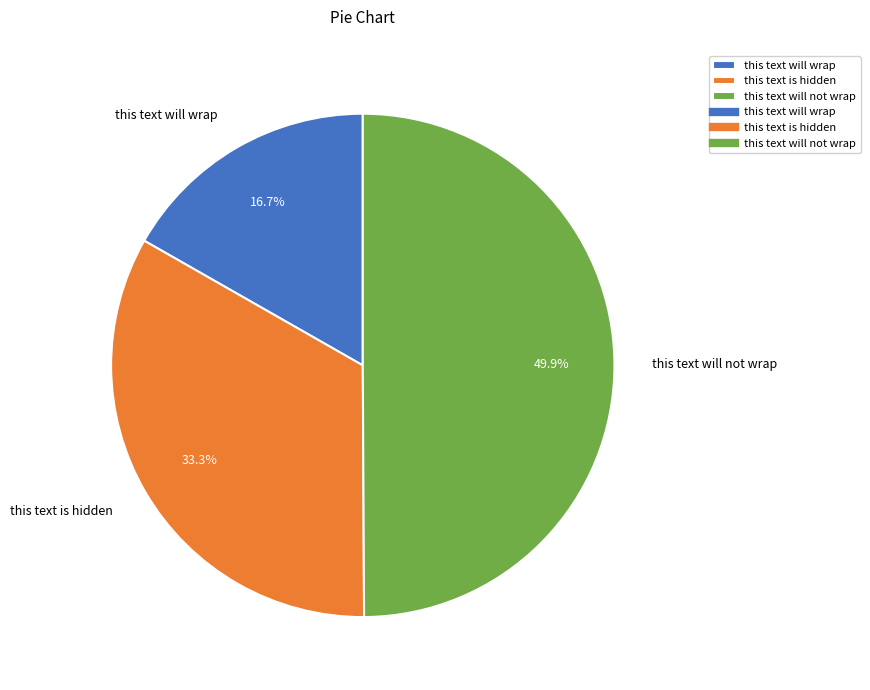

The this text will wrap slice represents 17% of the pie. True or false?

True